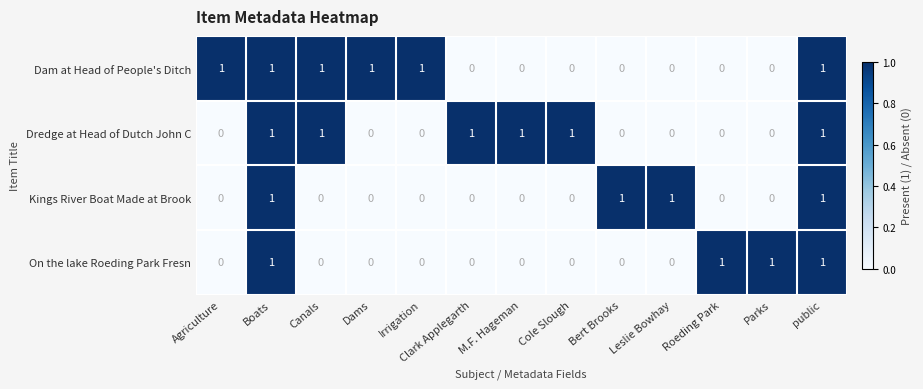

How many Kings River Boat Made at Brook values are between 0 and 1?

13